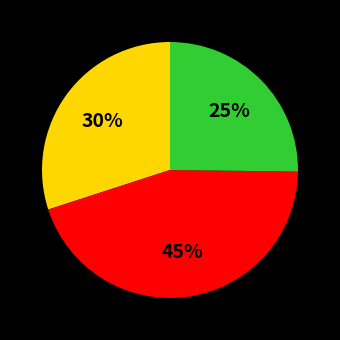

Is there a majority slice in this chart?

No